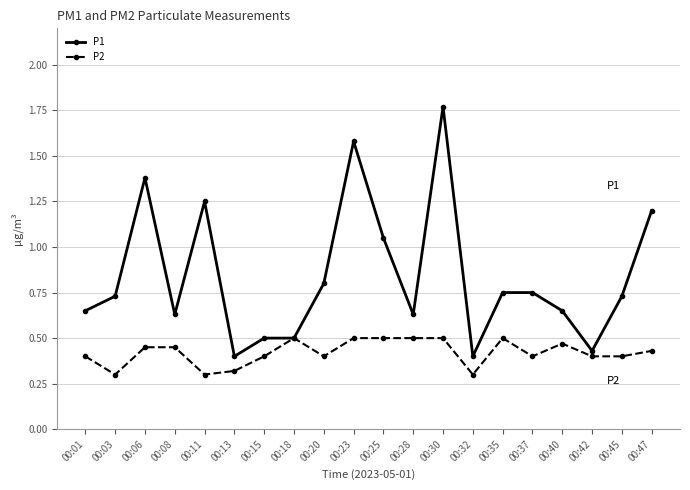

Where is the first local minimum for P2?

00:03